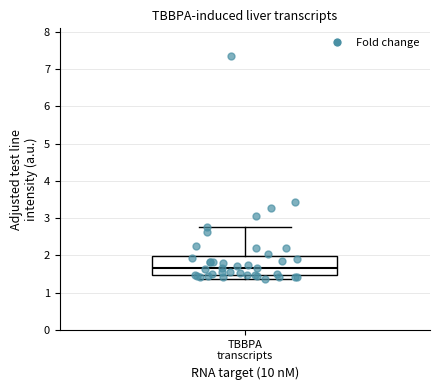

Where does the upper whisker of the box for TBBPA transcripts end on the y-axis? The values are not printed on the chart, so give them approximately, as read against the axis.

2.8